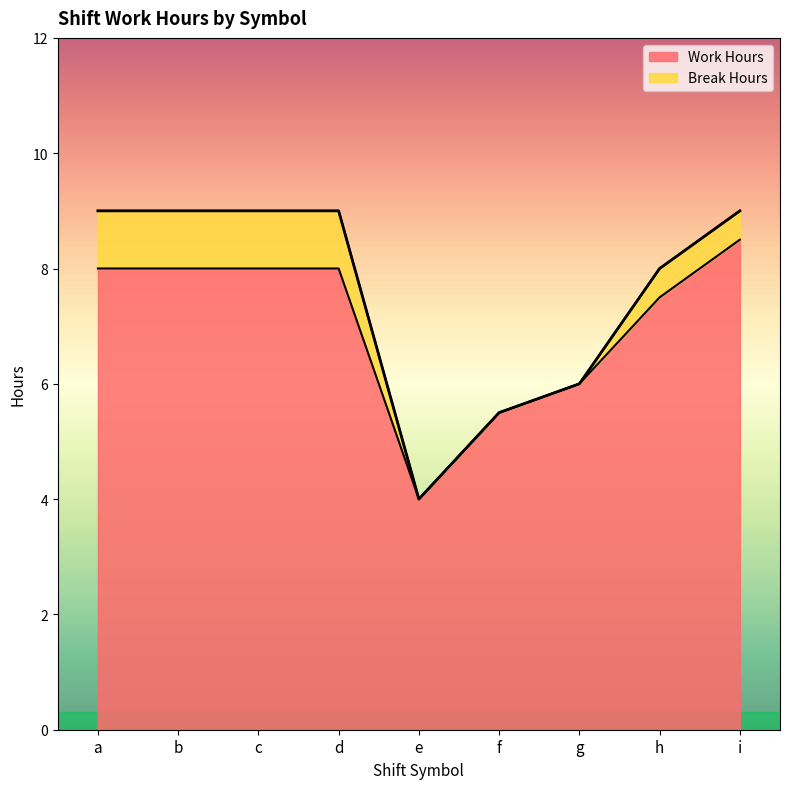

At which label does the data first exceed 7?

a